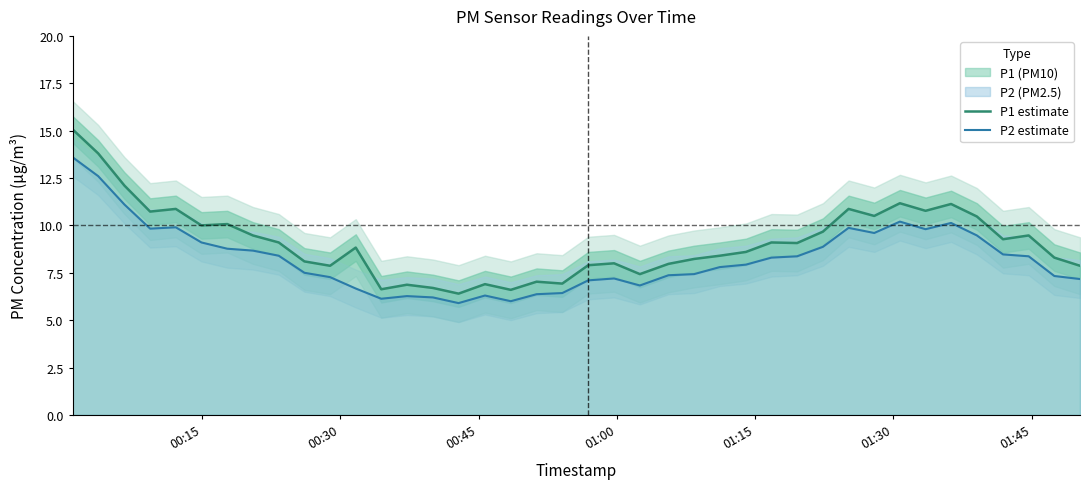

True or false: P2 estimate and P1 estimate intersect in this chart.

False